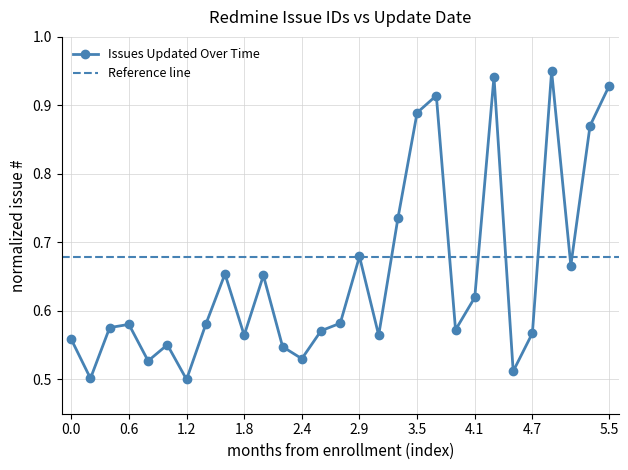

How many interior local valleys does the Issues Updated Over Time series have?

9